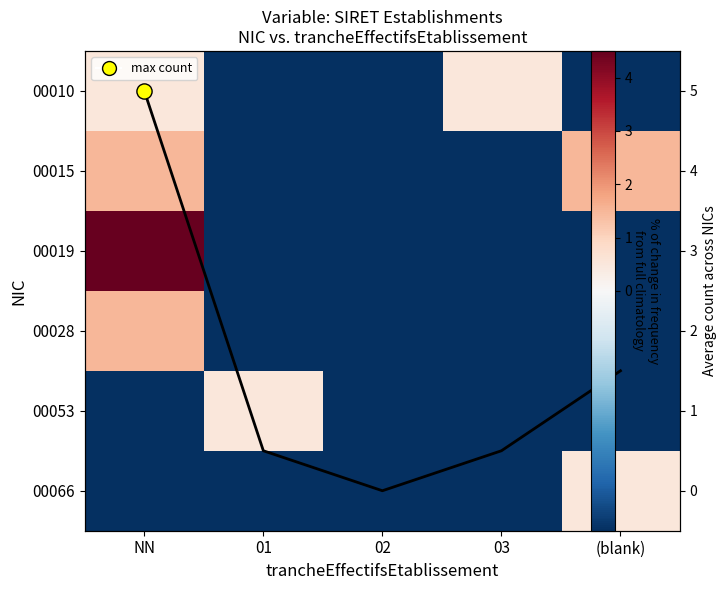

How many values in 00019 are below zero?

4